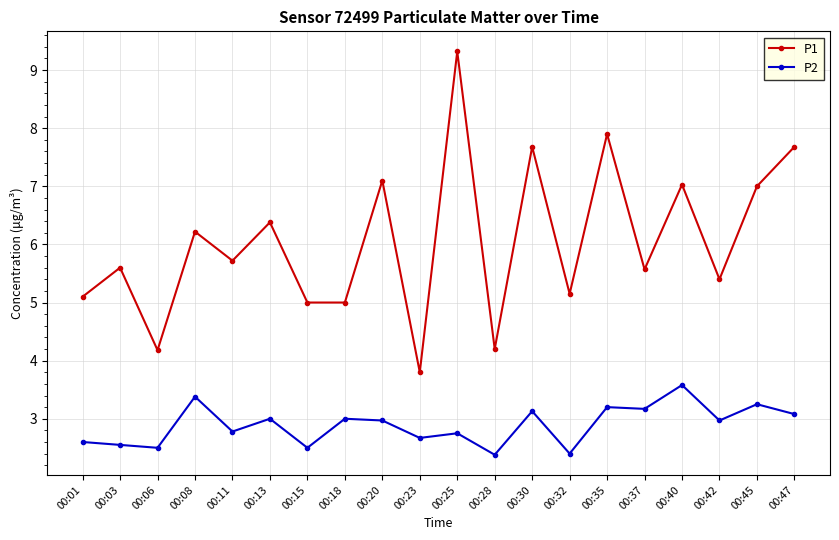

What is the average value of the P2 series?

2.9